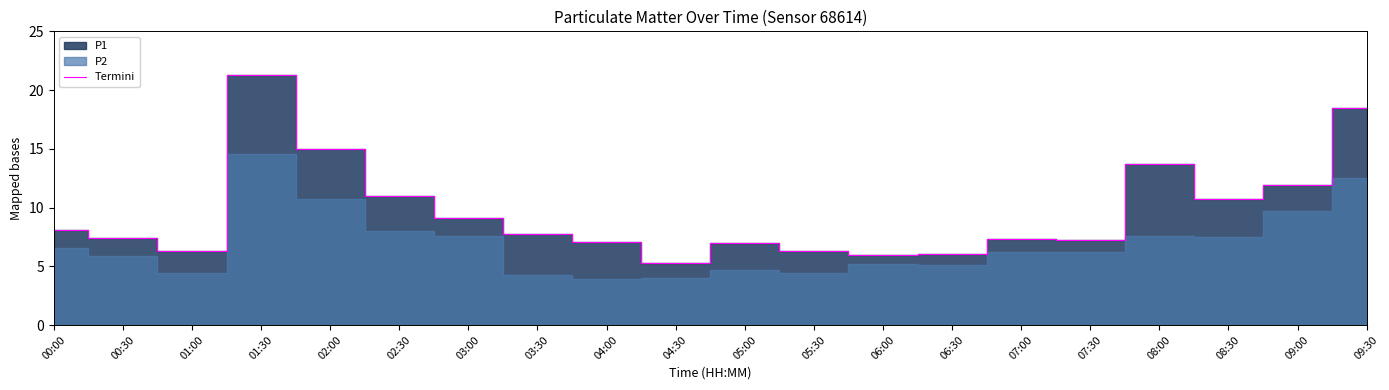

Where is the first local minimum?

01:00